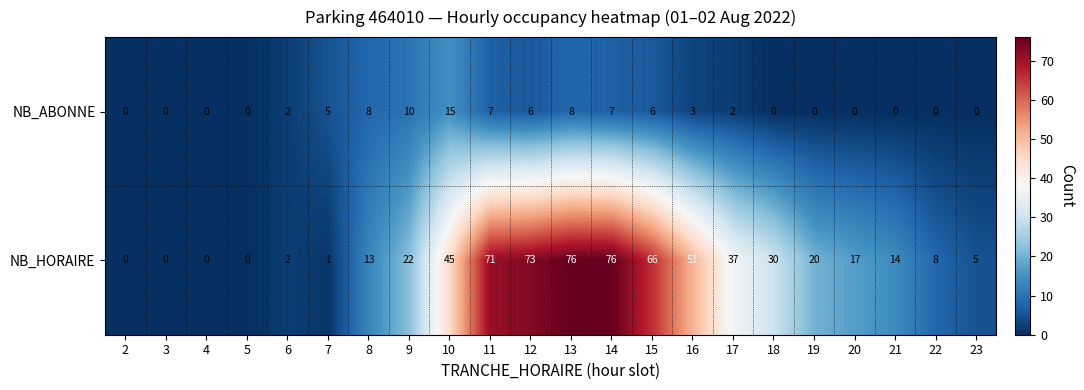

Rank the series at 19 from highest to lowest value.

NB_HORAIRE, NB_ABONNE